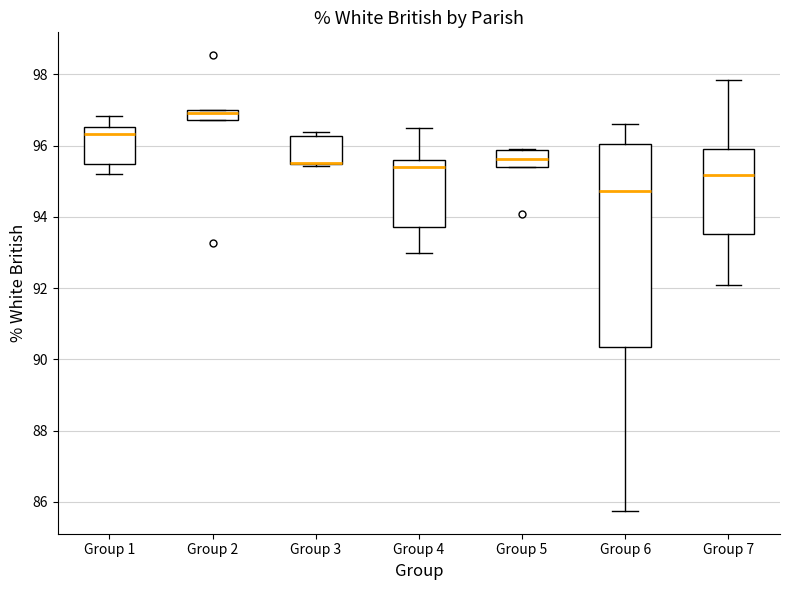

Where is the upper edge of the box for Group 7 on the y-axis? The values are not printed on the chart, so give them approximately, as read against the axis.

96.0